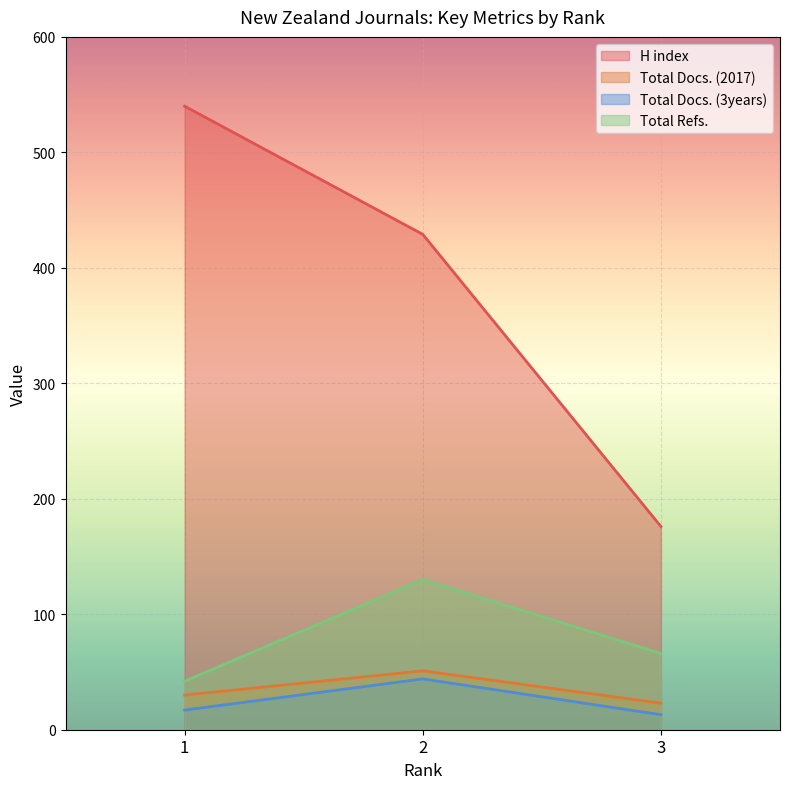

What is the sum of all Total Refs. values?

238